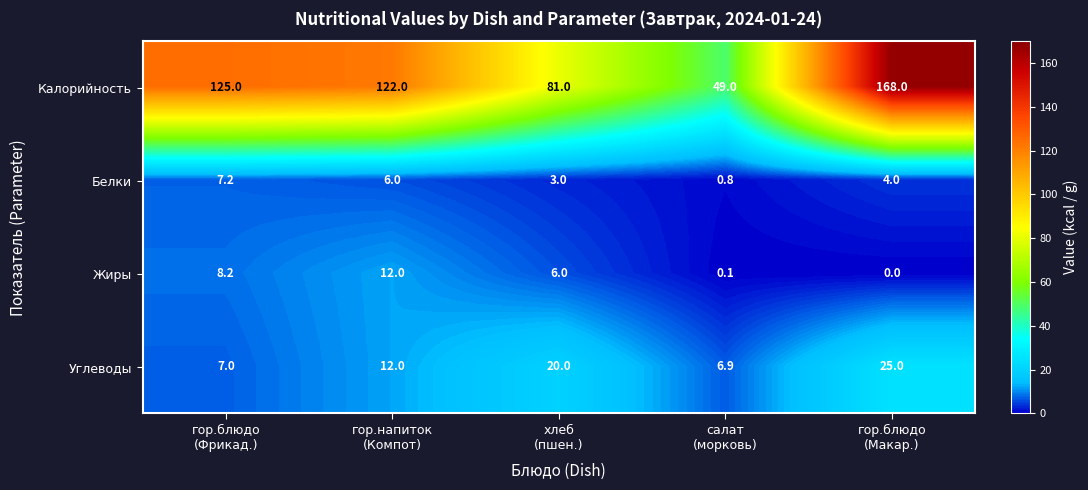

Count the Белки values in the range 3 to 6.

3